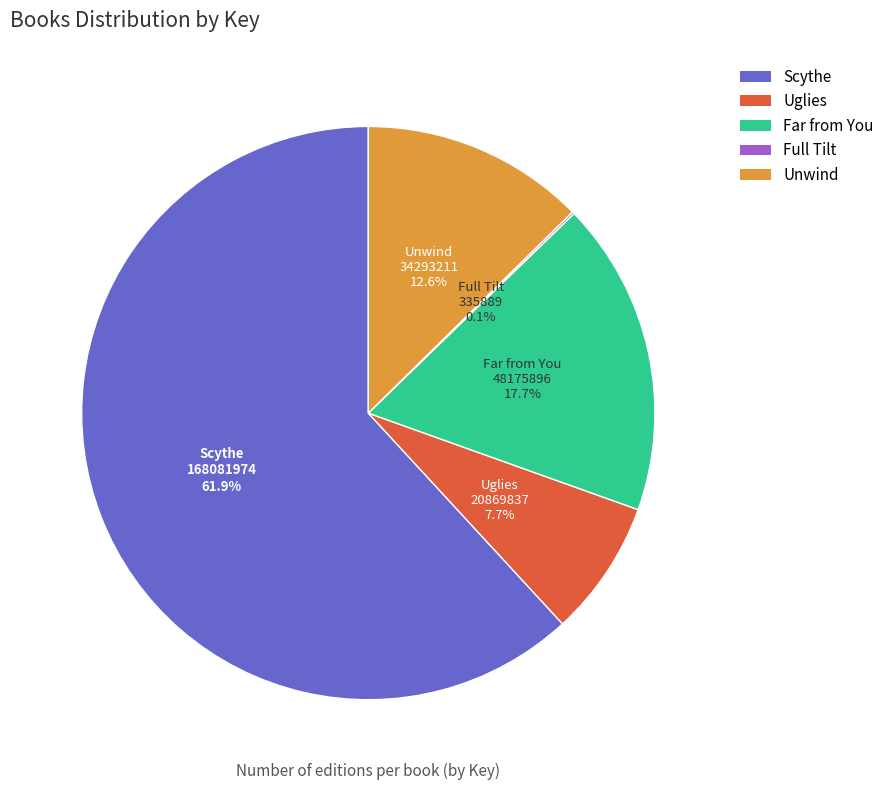

Is it true that Uglies is 1% of the pie?

False